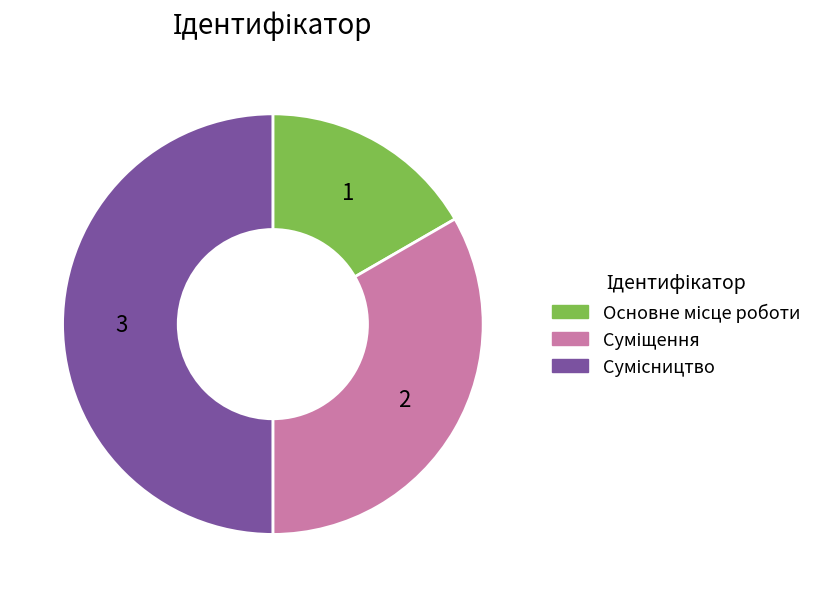

How many slices are in this pie chart?

3